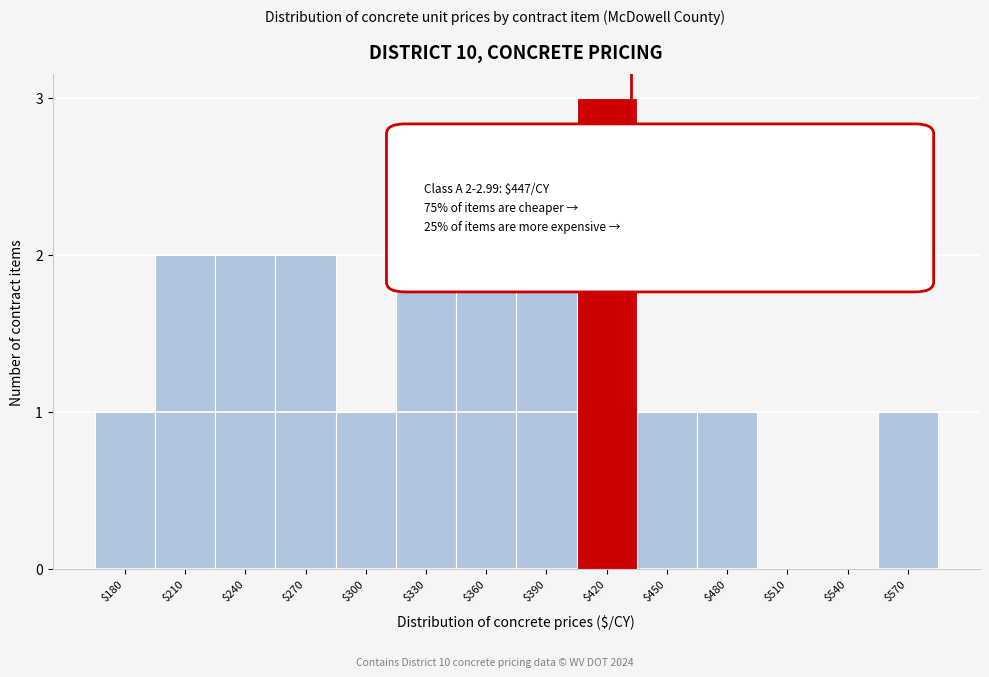

True or false: the data shows 0 at $540.

True